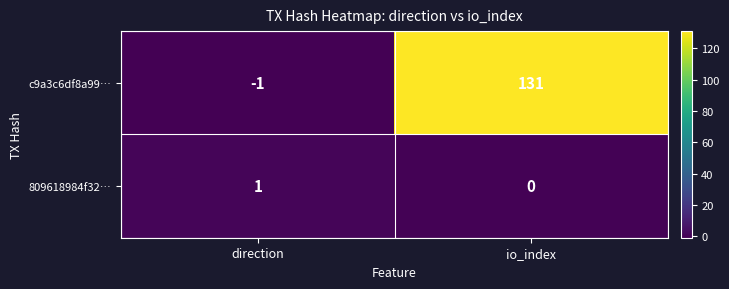

True or false: 809618984f32… has a value of 1 at io_index.

False